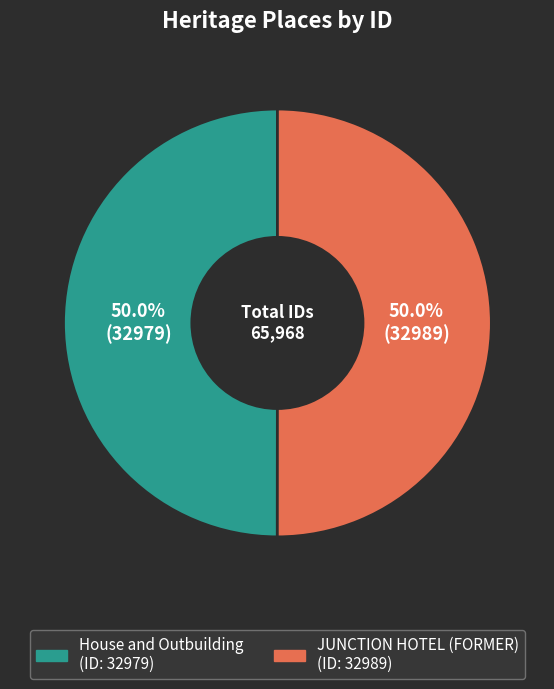

What percentage is the House and Outbuilding slice, to the nearest percent?

50%